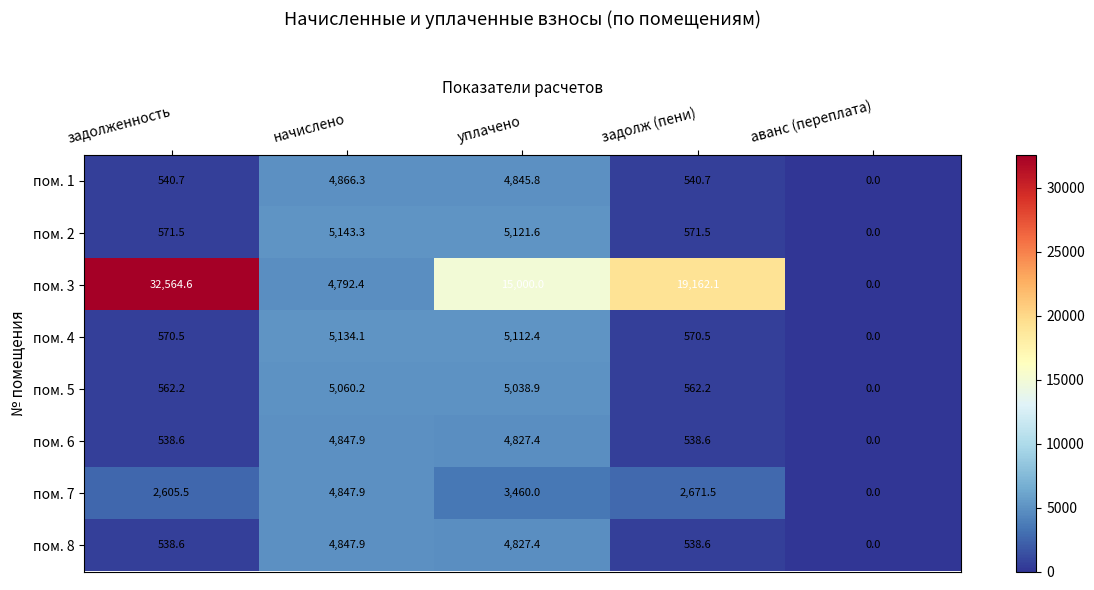

At which label does пом. 4 first exceed 570?

задолженность